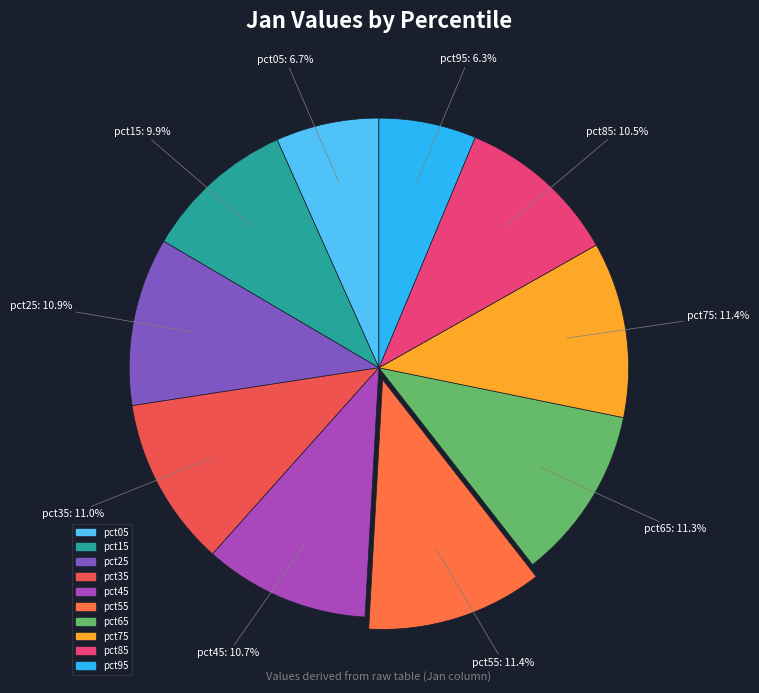

Between pct95 and pct65, which is larger?

pct65